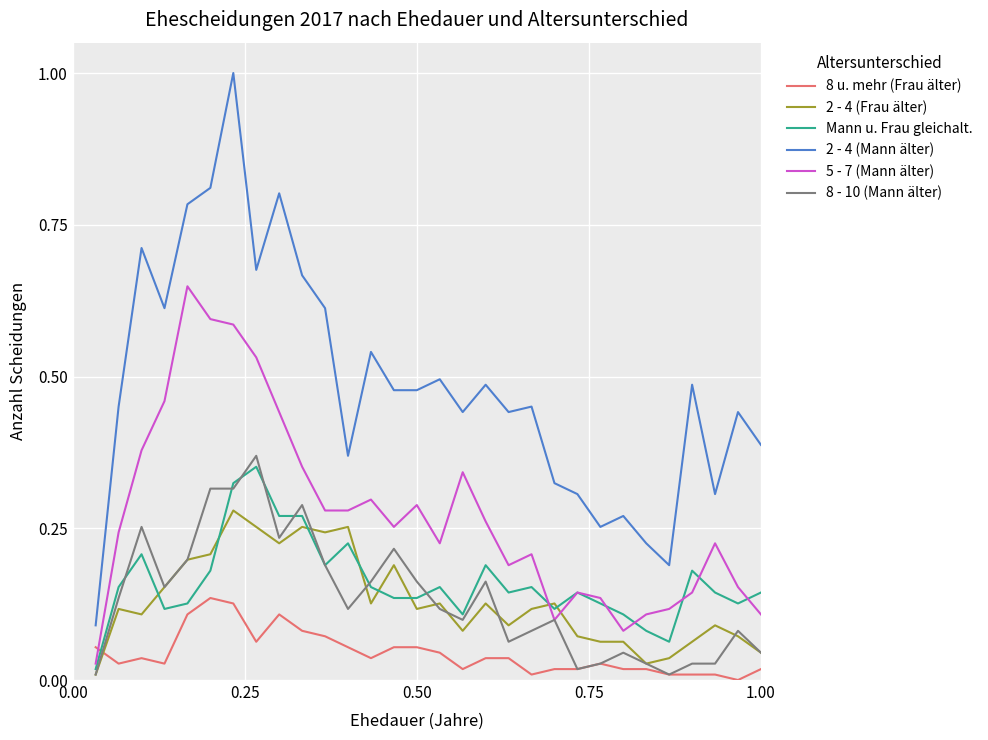

Which series has the widest spread of values?

2 - 4 (Mann älter)